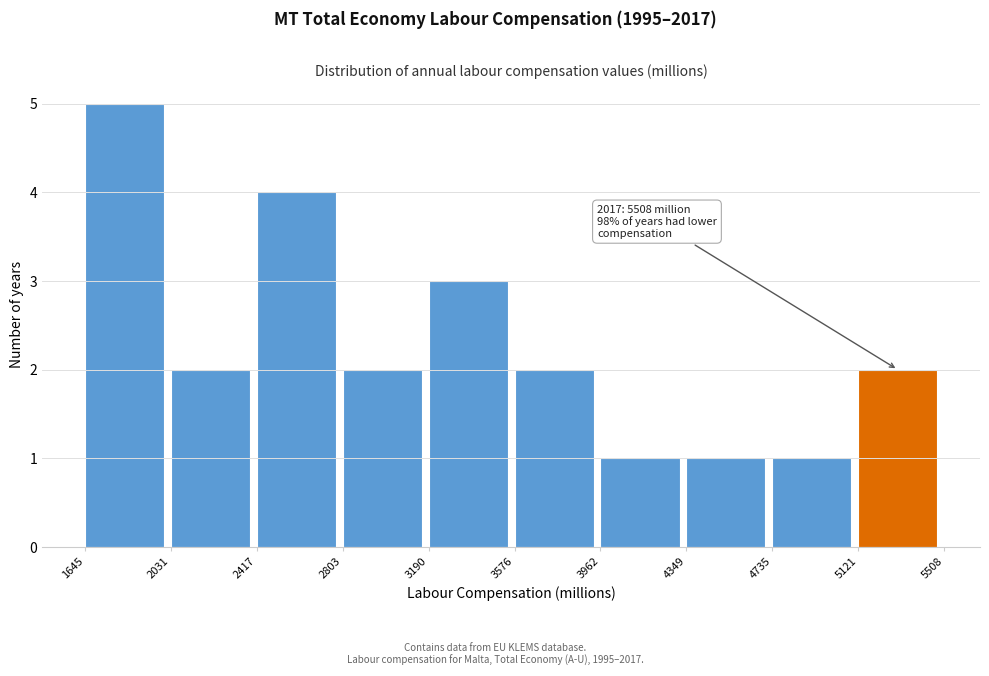

Over which range of the x-axis is the bar tallest?

1645 to 2031